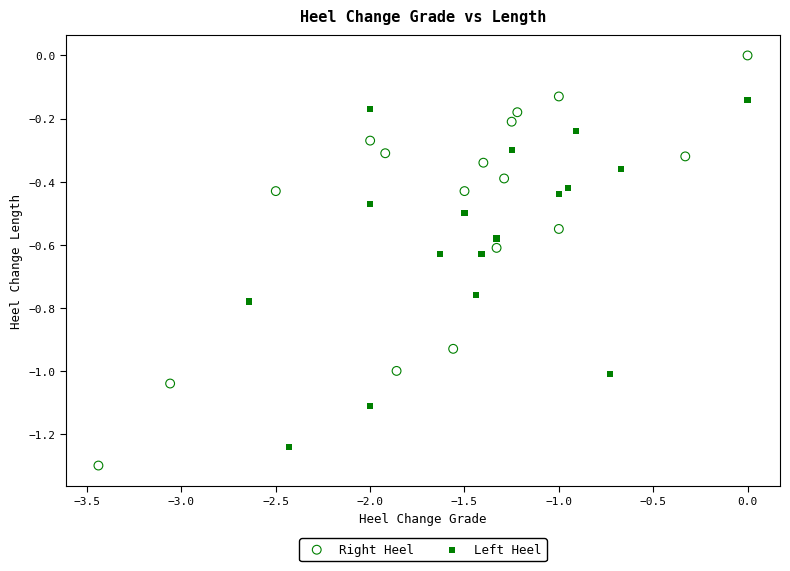

Which series contains the highest Y value?

Right Heel